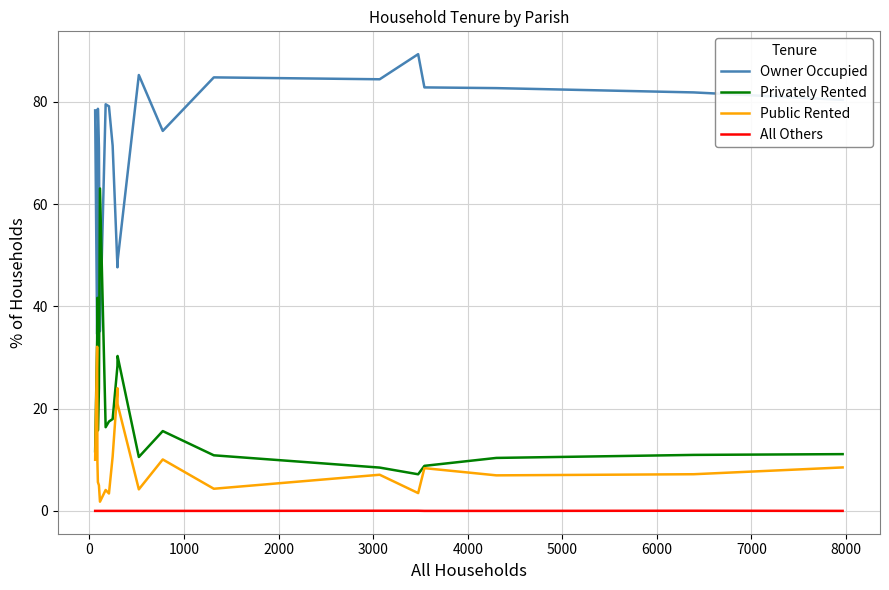

How many categories are shown in the chart?

20